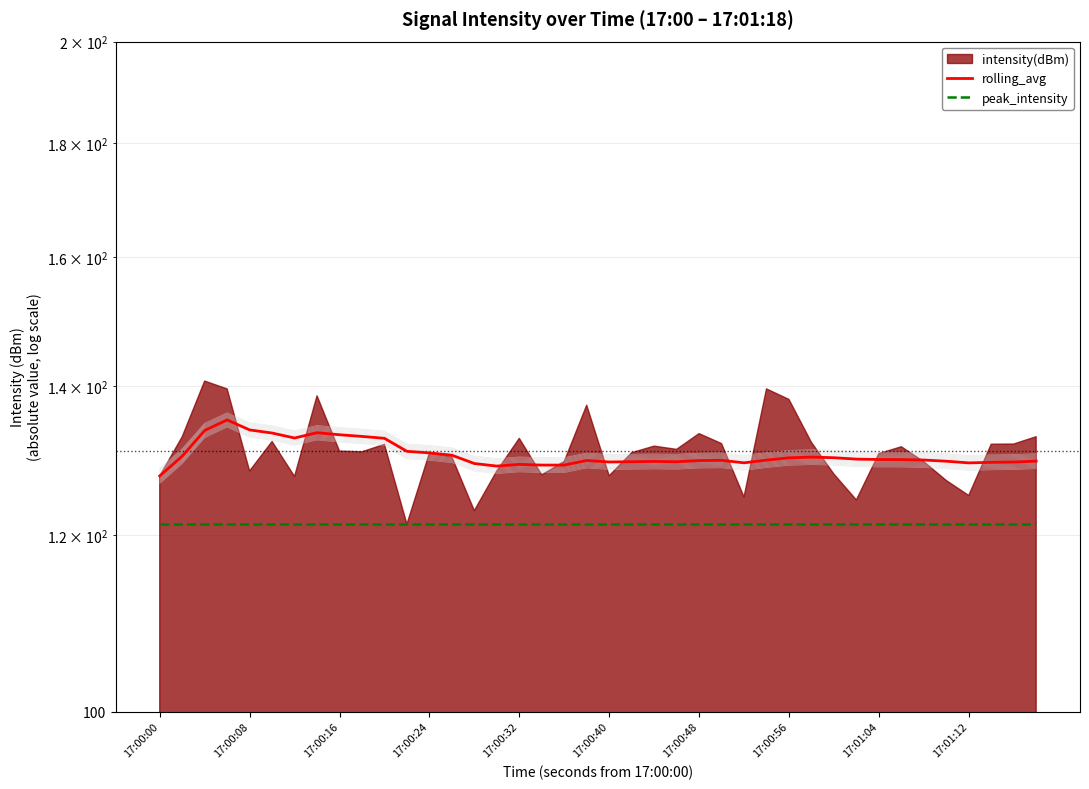

Which series has the largest total across all categories?

rolling_avg